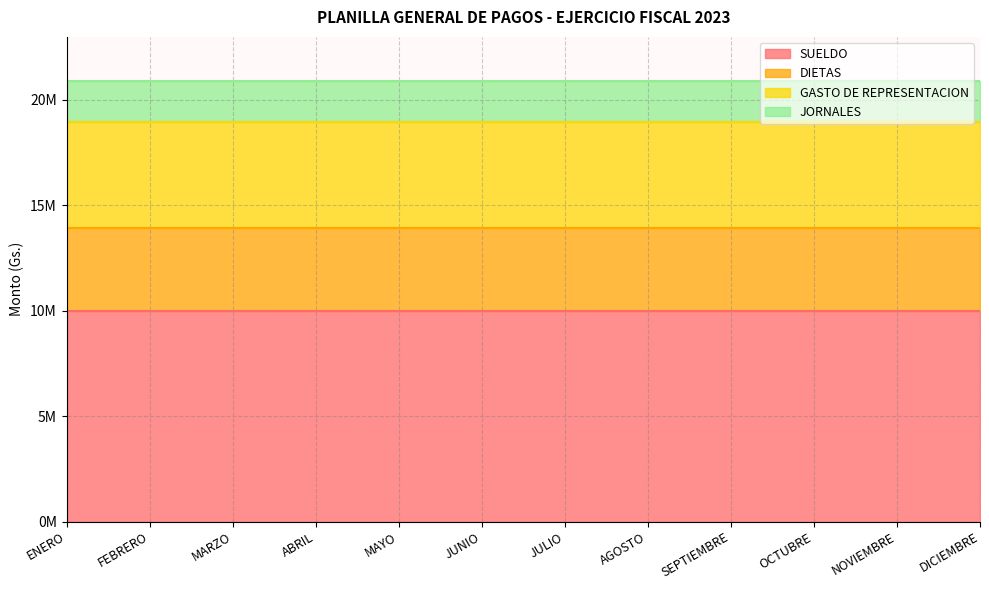

What is the spread (max minus min) of values at ENERO?

8038220